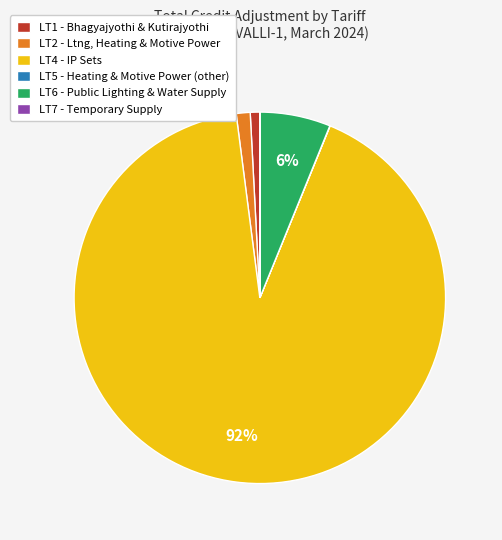

Which slice is the largest?

LT4 - IP Sets